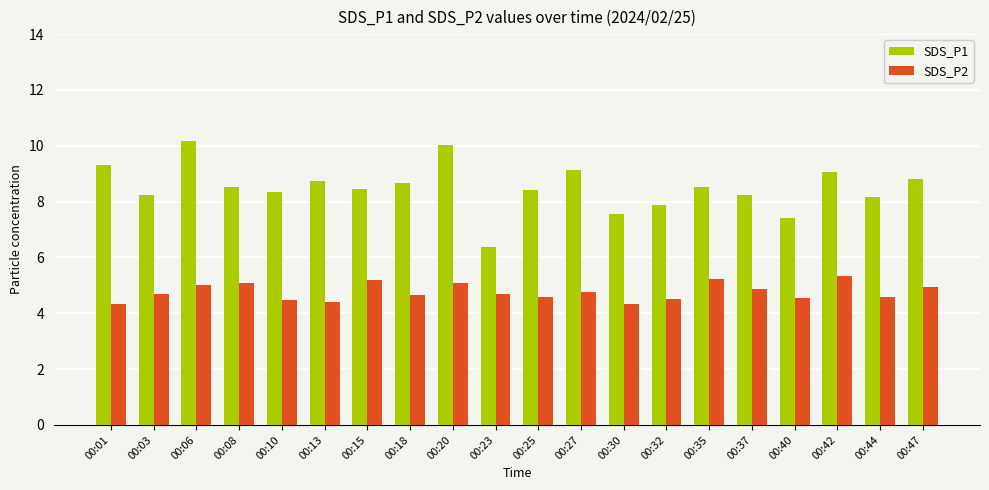

What is the difference between the second highest and minimum values in the SDS_P2 series?

0.9